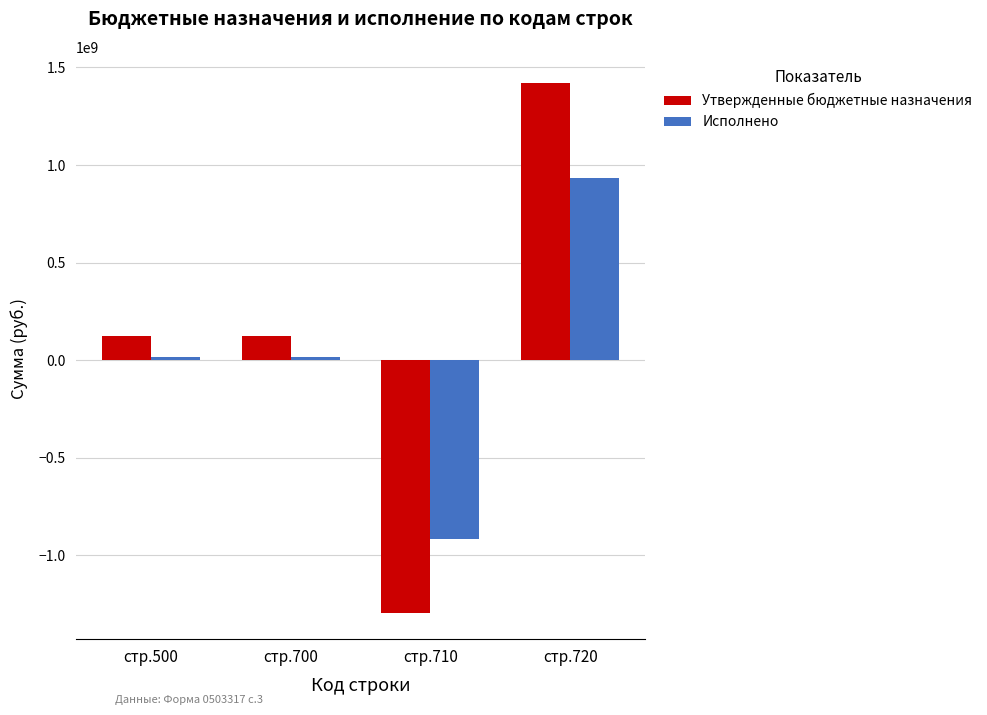

How many categories are shown in the chart?

4